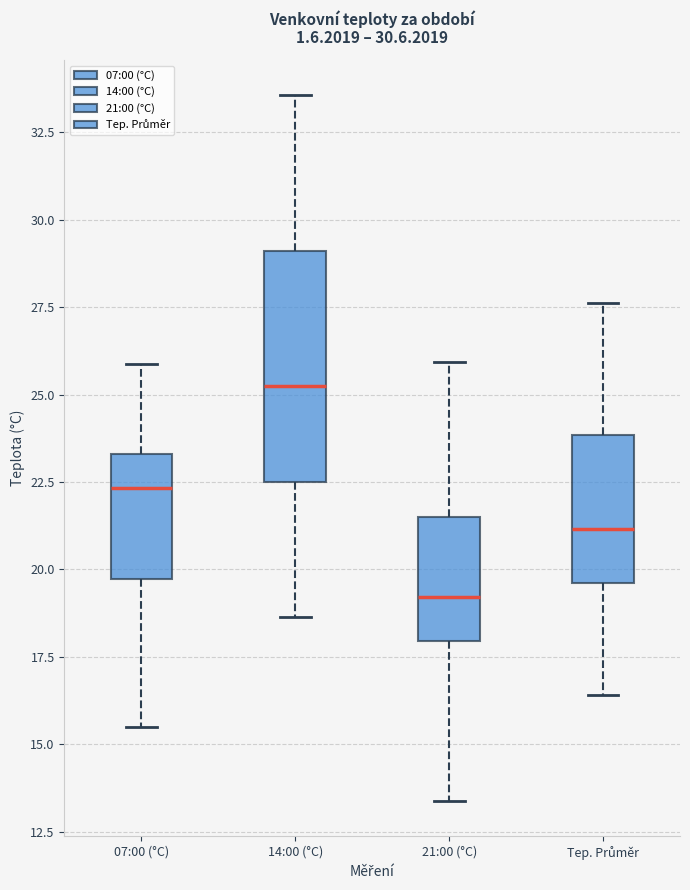

Which box's median line is the lowest?

21:00 (°C)